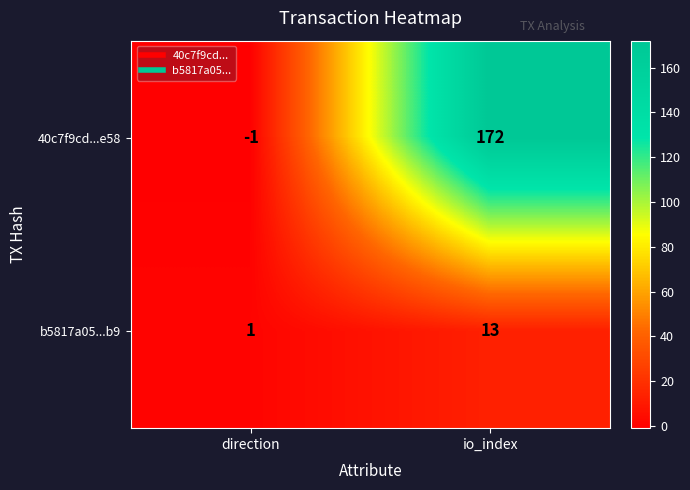

At which label does 40c7f9cd...e58 reach its minimum?

direction